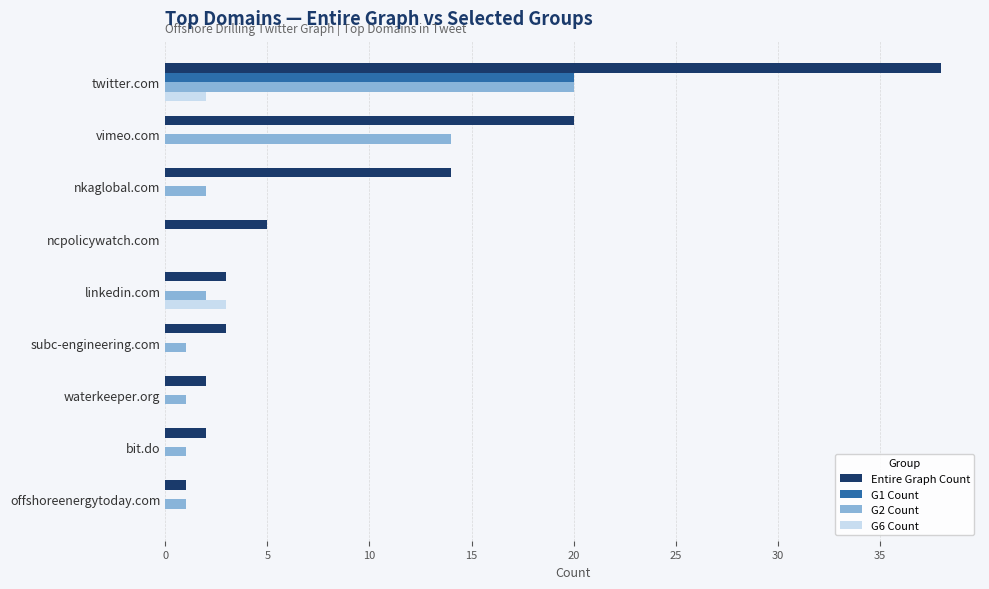

Is the value of G6 Count at linkedin.com greater than the value of Entire Graph Count at twitter.com?

No